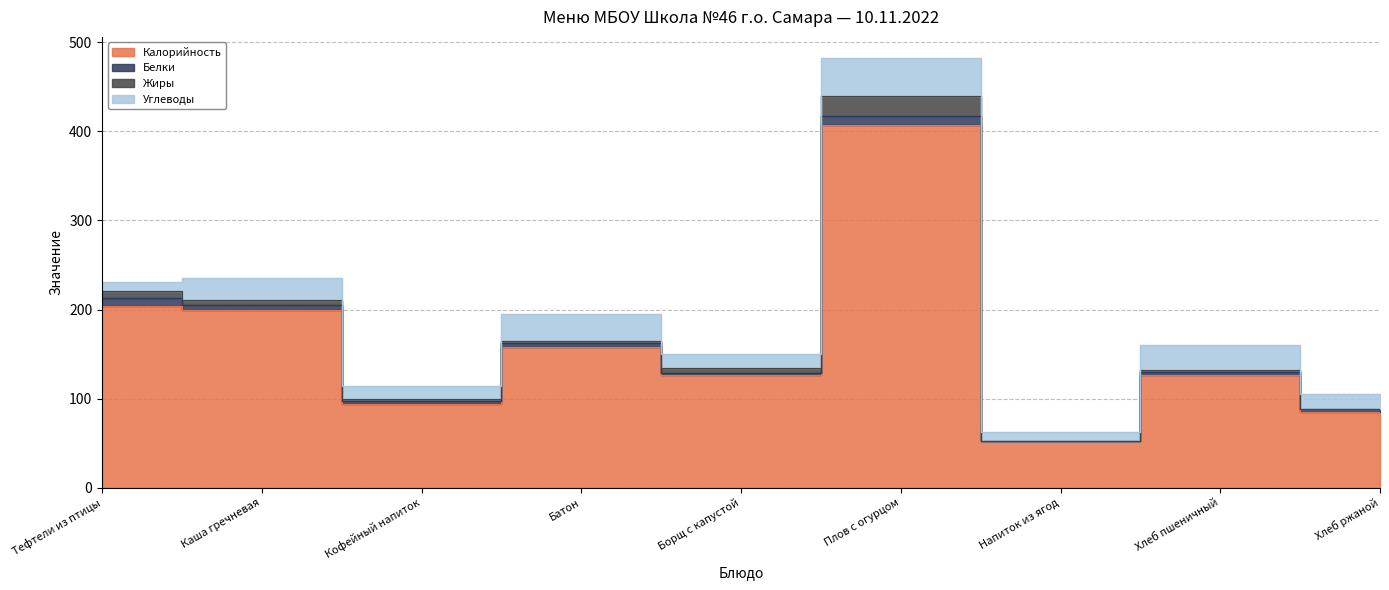

What is the sum of the Белки values at Батон and Хлеб пшеничный?

9.0